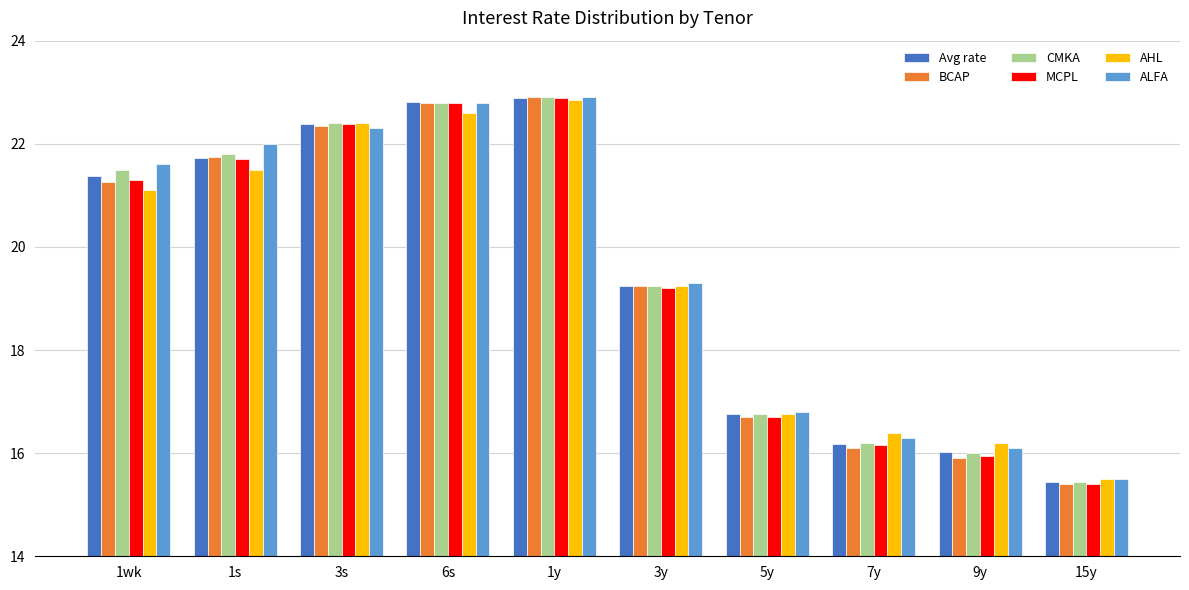

At which category does the chart reach its peak across all series?

1y